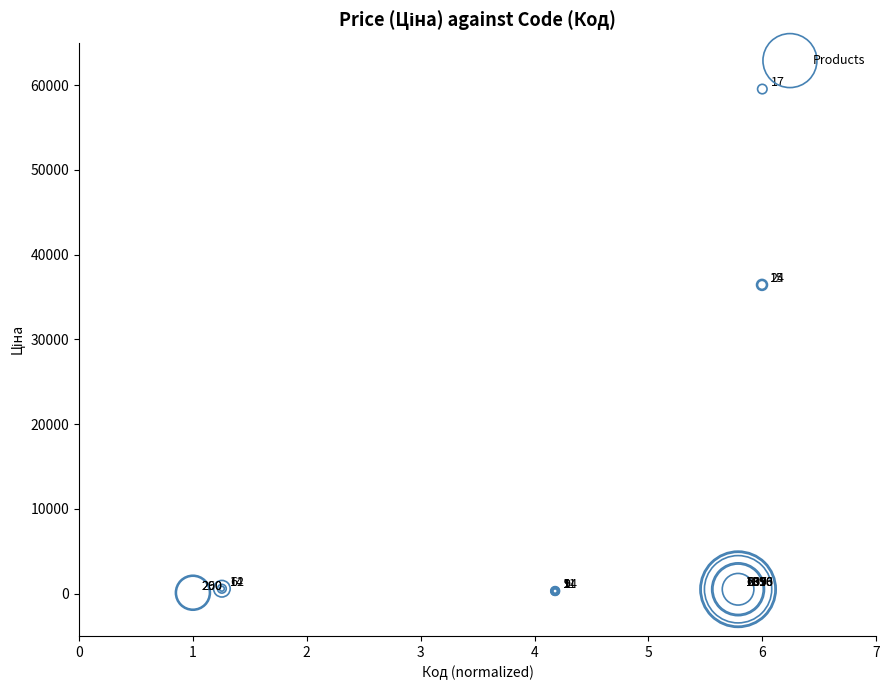

What Y value in the scatter plot is closest to 29816?

36424.0